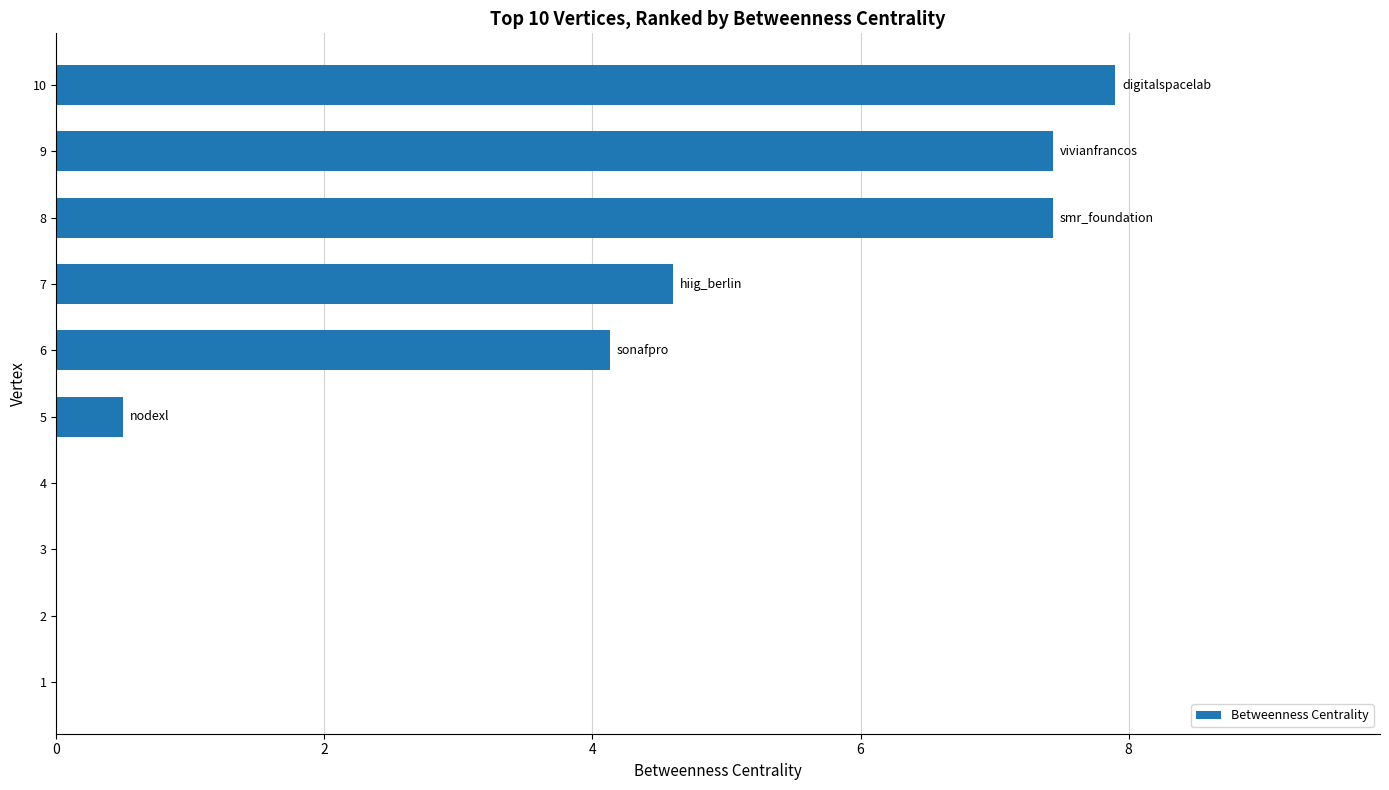

Count the number of data series in this chart.

1